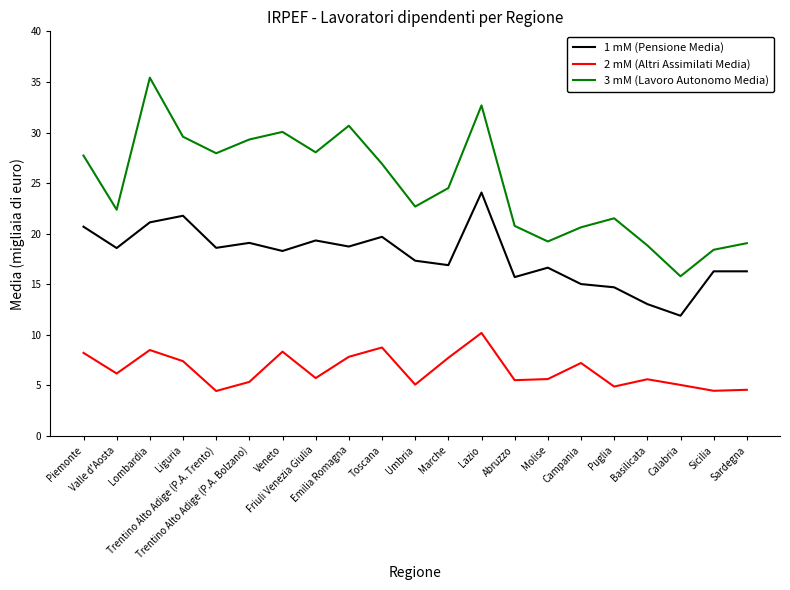

Is it true that 2 mM (Altri Assimilati Media) equals 15.4 at Lazio?

False